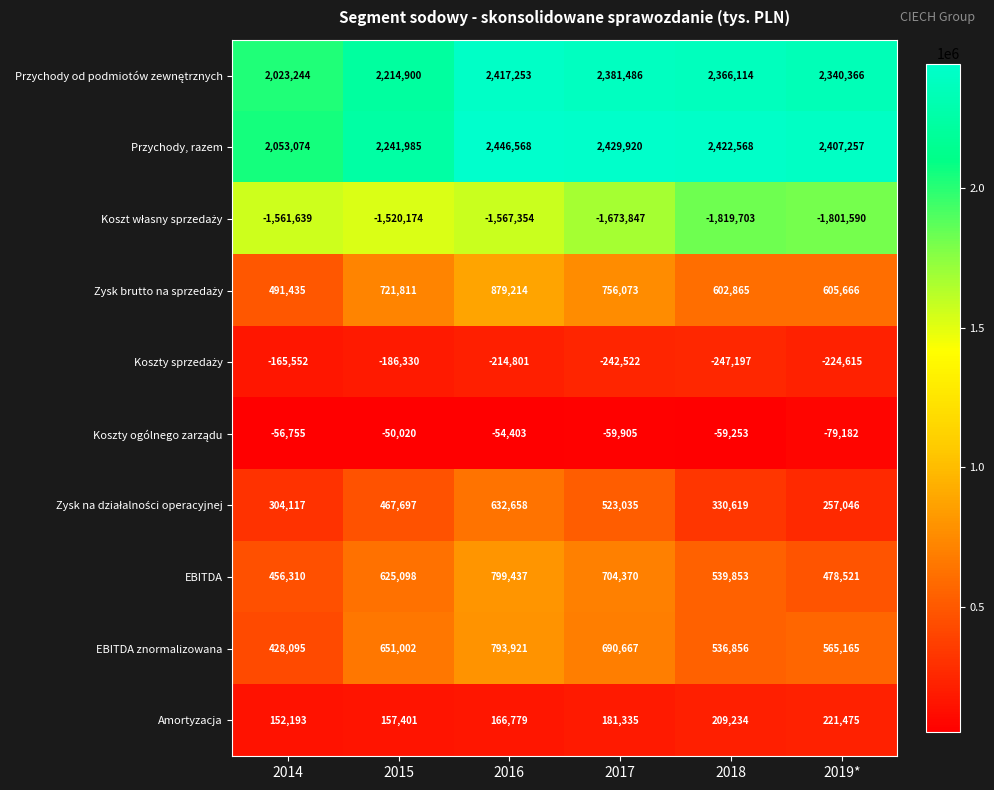

Which category has the lowest value across all series?

2018